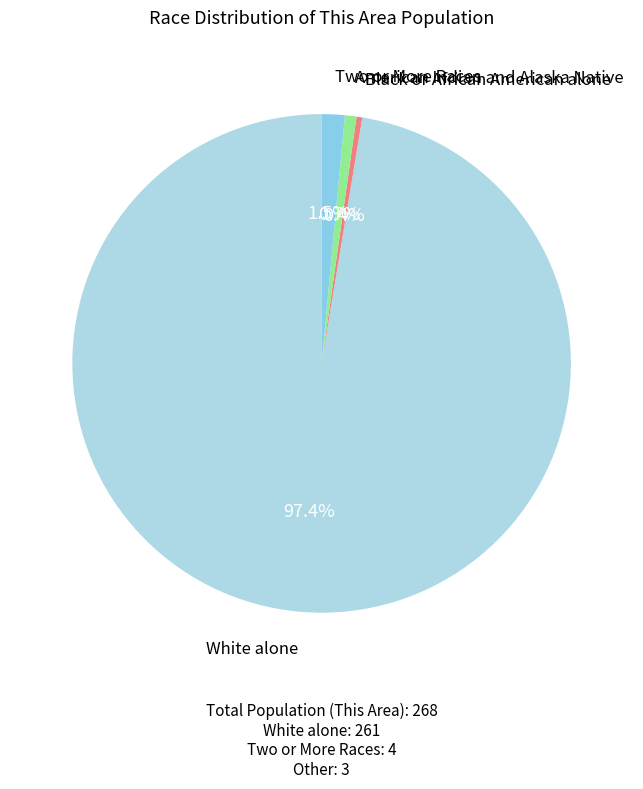

What is the total percentage of White alone and Two or More Races?

98.9%